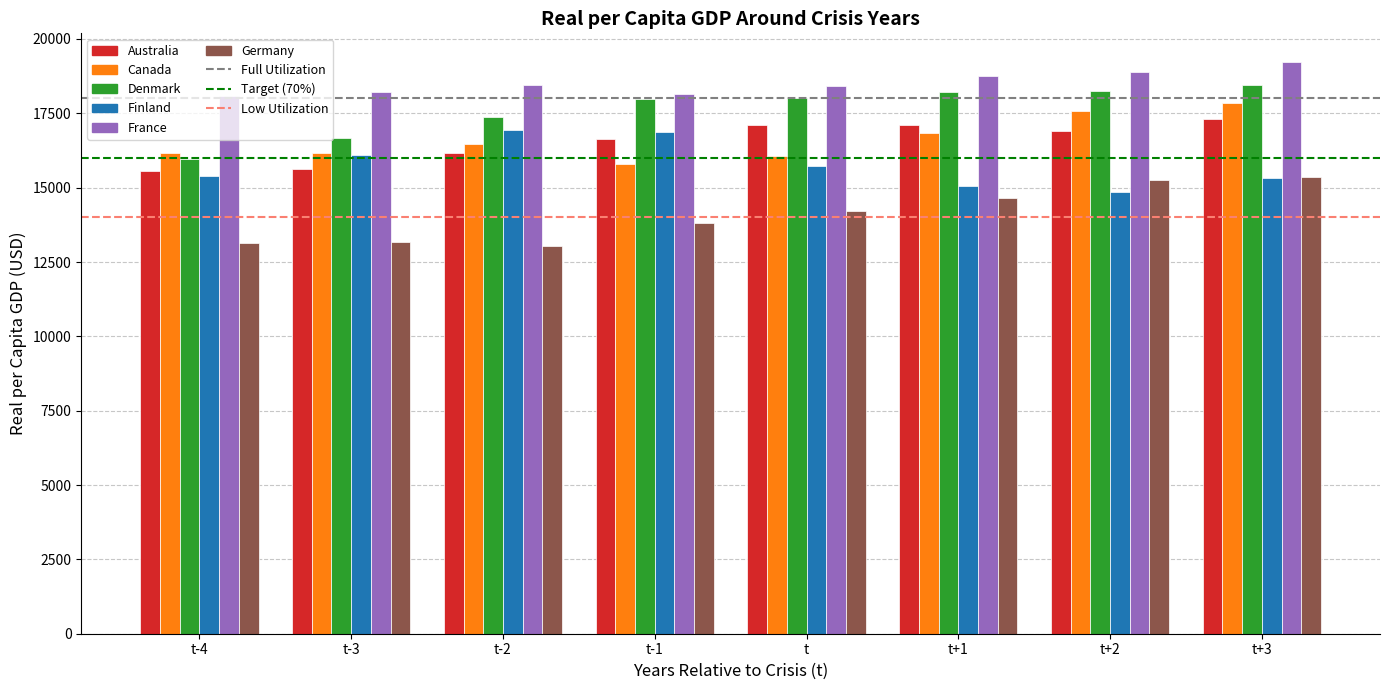

What is the sum of all Germany values?

112668.7